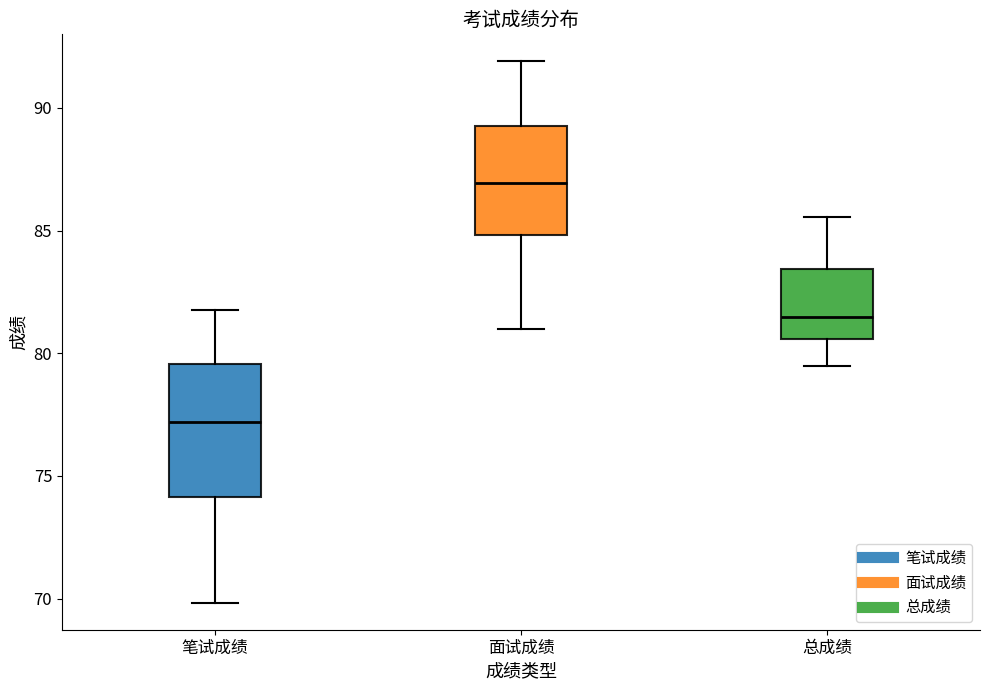

Reading left to right, read every box against the y-axis: the position of its median line, the range the box covers, and the ends of its whiskers. The values are not printed on the chart, so give them approximately, as read against the axis.

笔试成绩: median 77.0, box 74.0 to 79.5, whiskers 70.0 to 82.0
面试成绩: median 87.0, box 85.0 to 89.0, whiskers 81.0 to 92.0
总成绩: median 81.5, box 80.5 to 83.5, whiskers 79.5 to 85.5